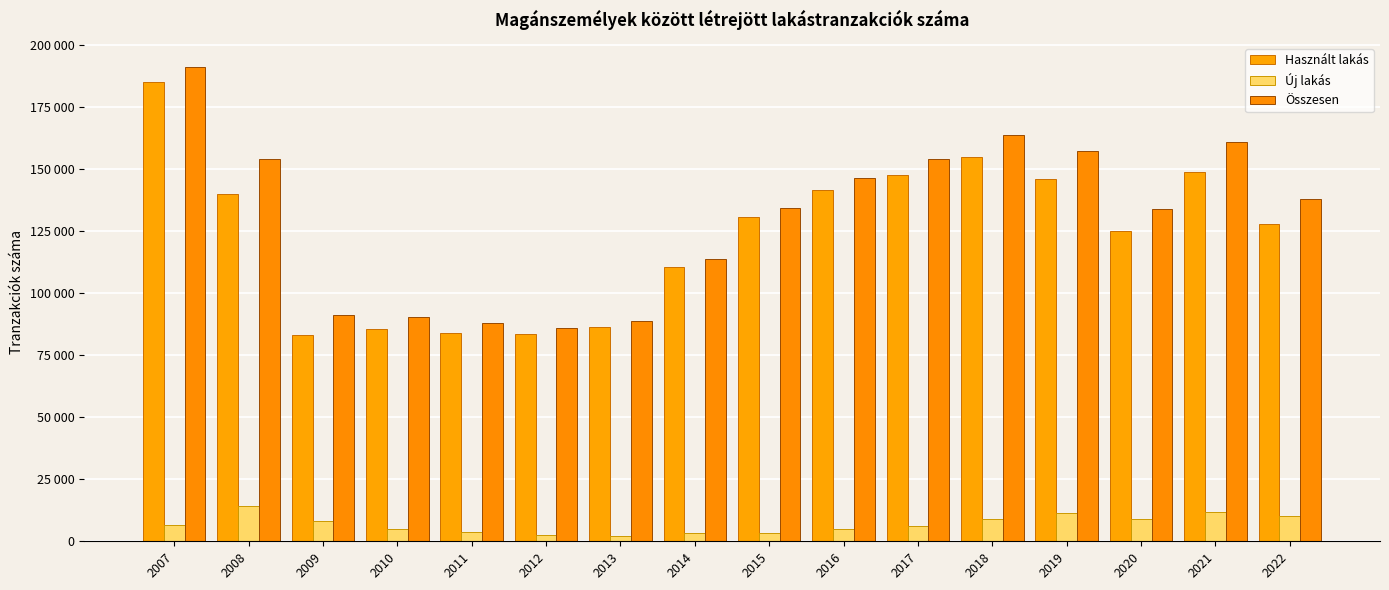

Is the value of Összesen at 2017 greater than the value of Használt lakás at 2019?

Yes